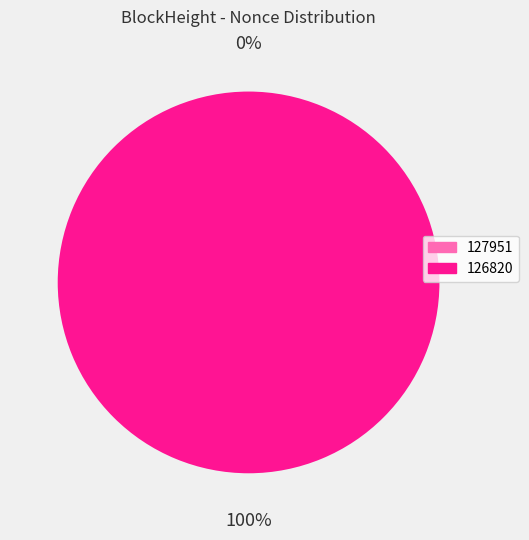

Count the number of slices in the pie.

2